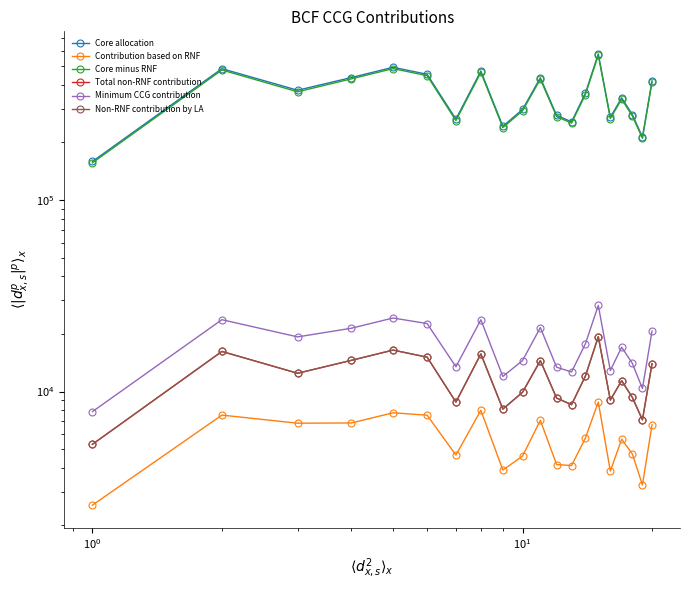

Is it true that Core minus RNF equals 324827.9 at 8?

False